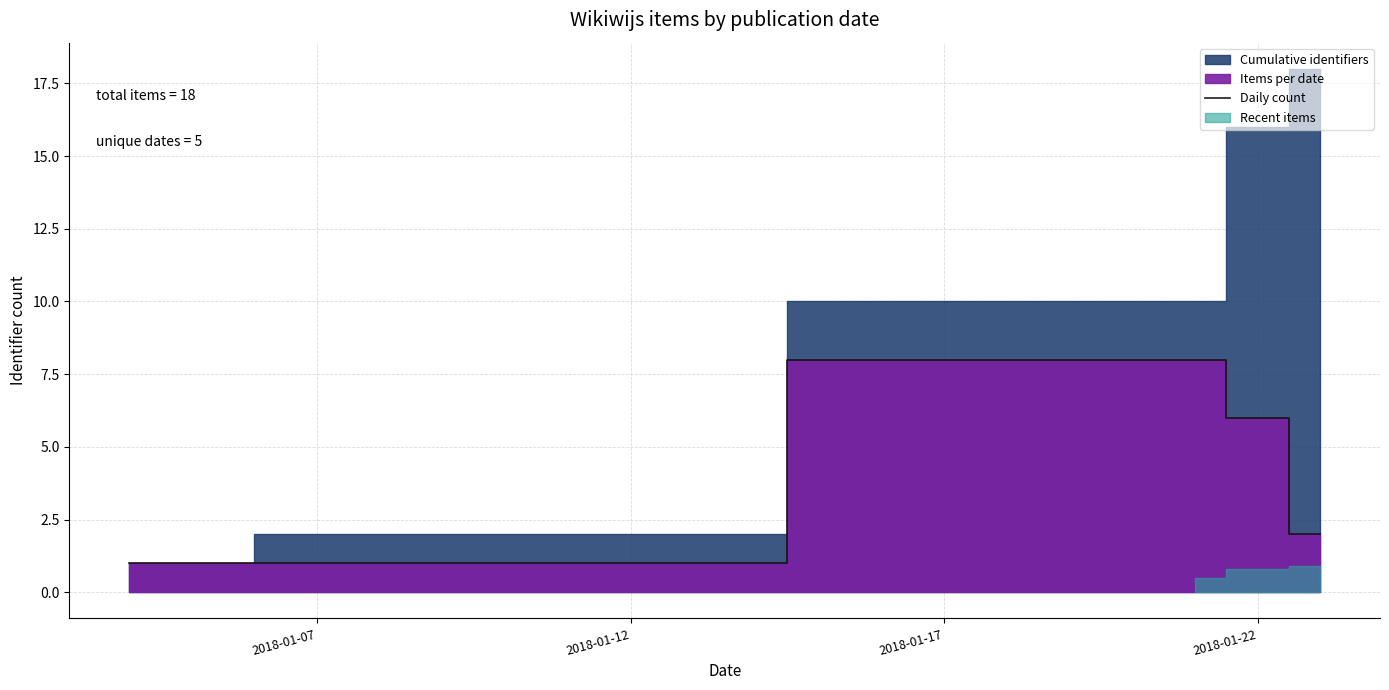

What is the maximum value for Daily count?

8